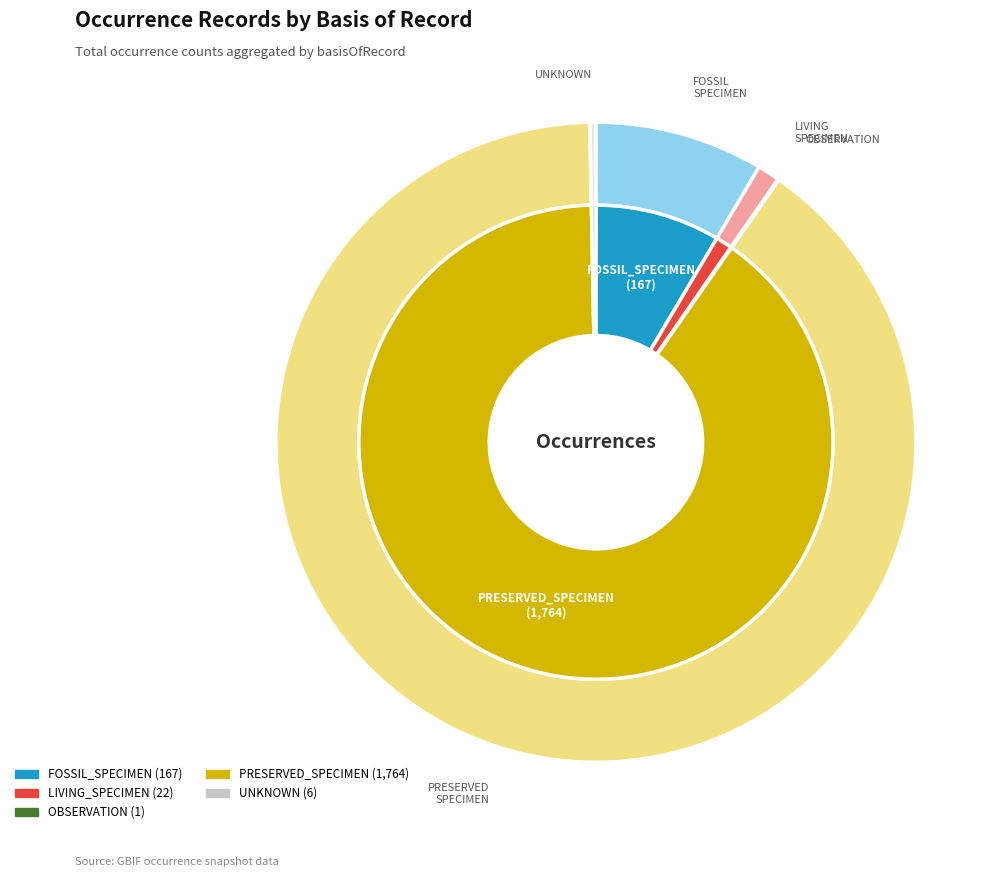

Rank the categories by value from highest to lowest.

PRESERVED_SPECIMEN, FOSSIL_SPECIMEN, LIVING_SPECIMEN, UNKNOWN, OBSERVATION